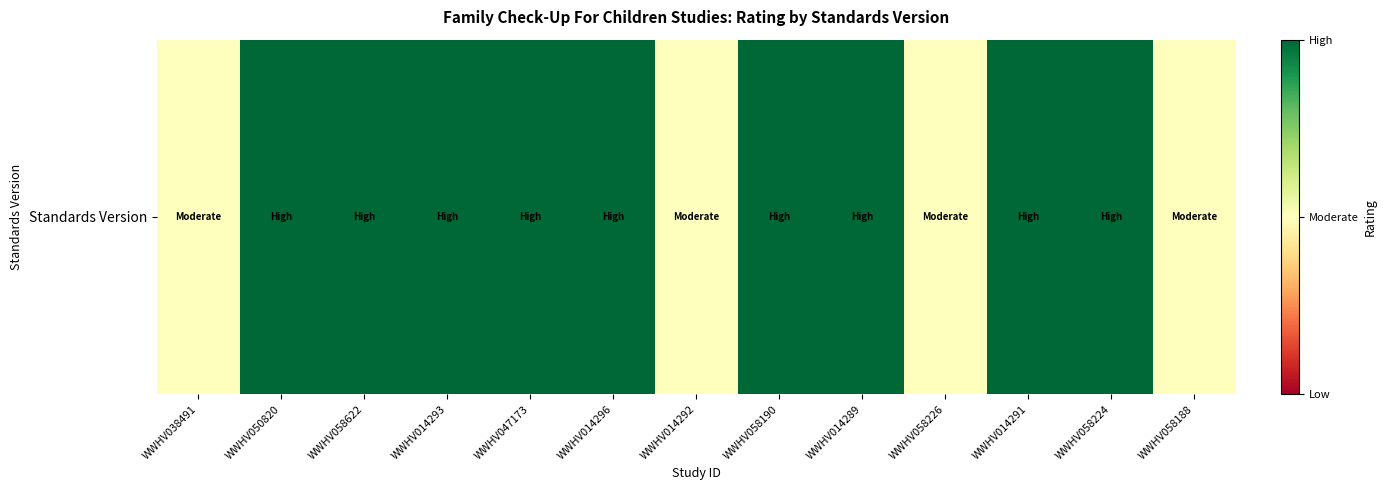

The chart shows a value of 0.8 at WWHV058226. True or false?

False